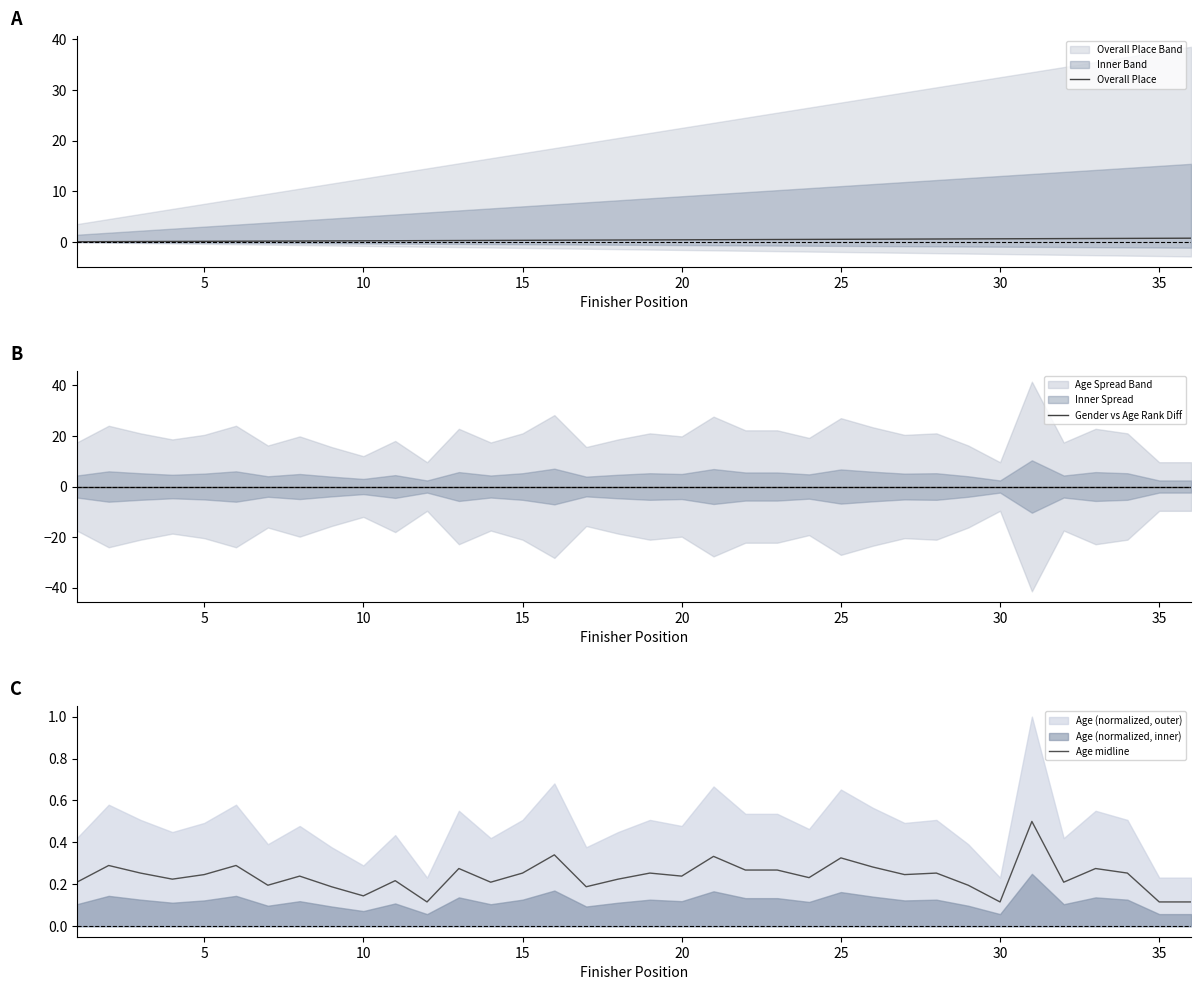

Is this an area chart (filled region under the line)?

No